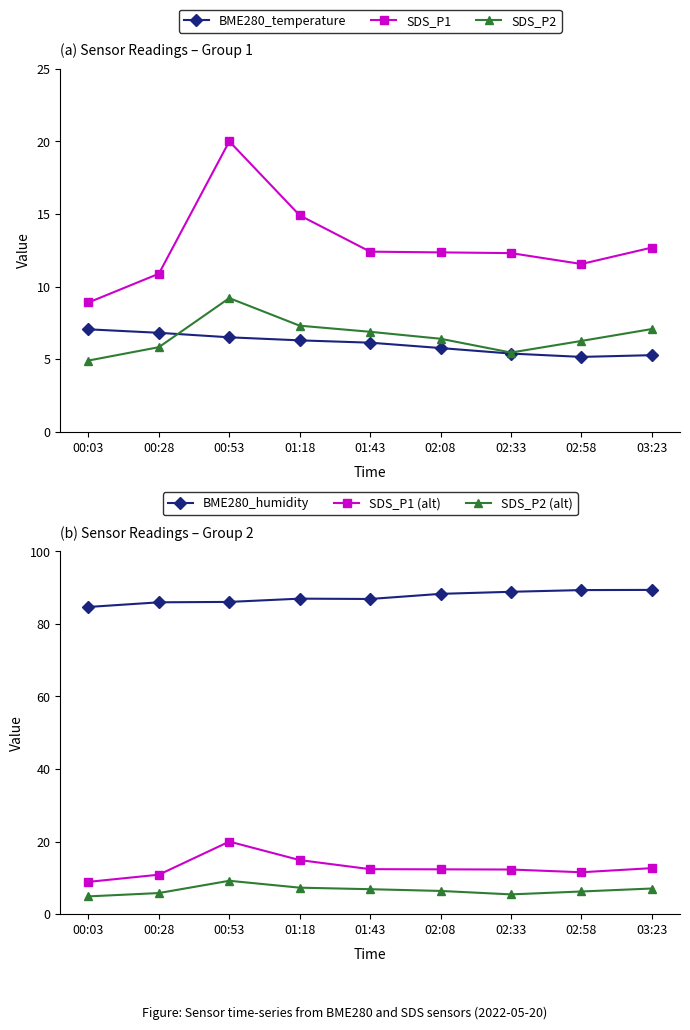

At 00:53, list the series in order from smallest to largest.

BME280_temperature, SDS_P2, SDS_P2 (alt), SDS_P1, SDS_P1 (alt), BME280_humidity